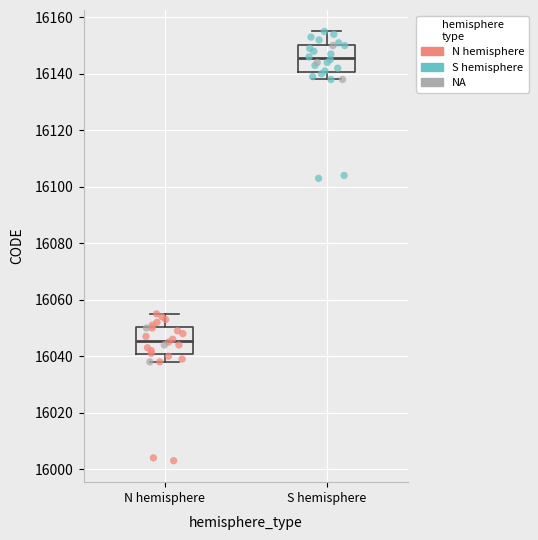

Where does the upper whisker of the box for N hemisphere end on the y-axis? The values are not printed on the chart, so give them approximately, as read against the axis.

16056